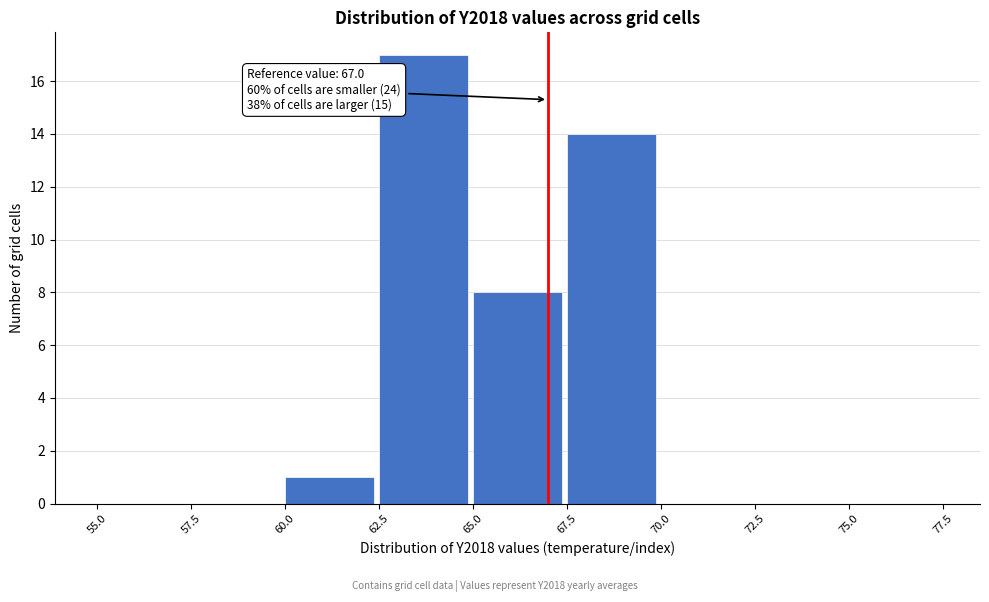

Which range on the x-axis has the tallest bar?

62.5 to 65.0